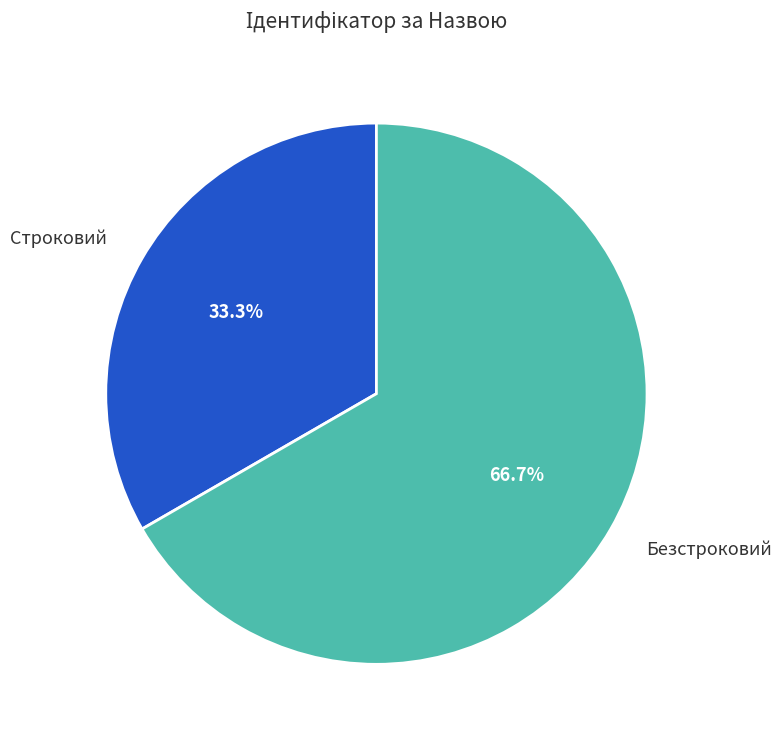

Is it true that Строковий is 40% of the pie?

False